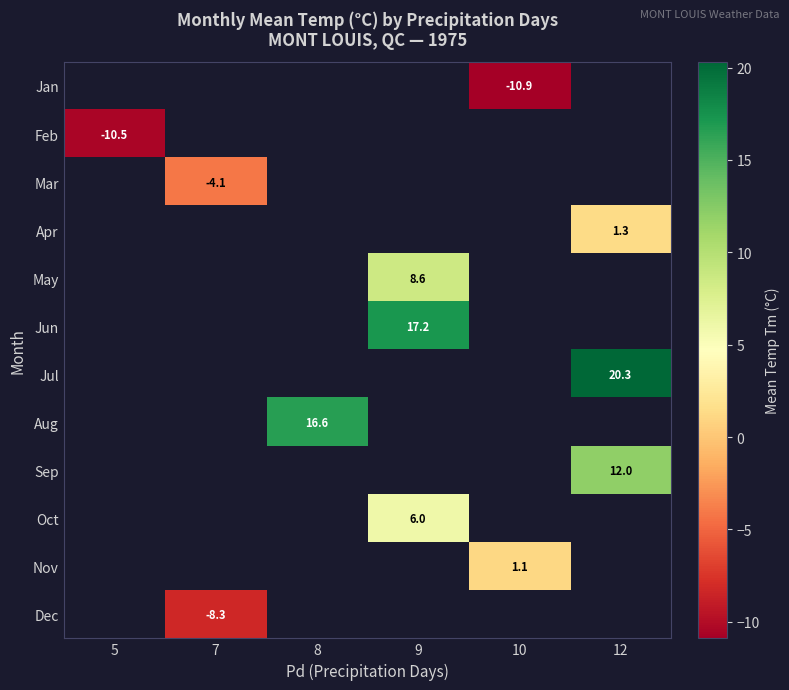

Is it true that Nov equals 1.1 at 10?

True